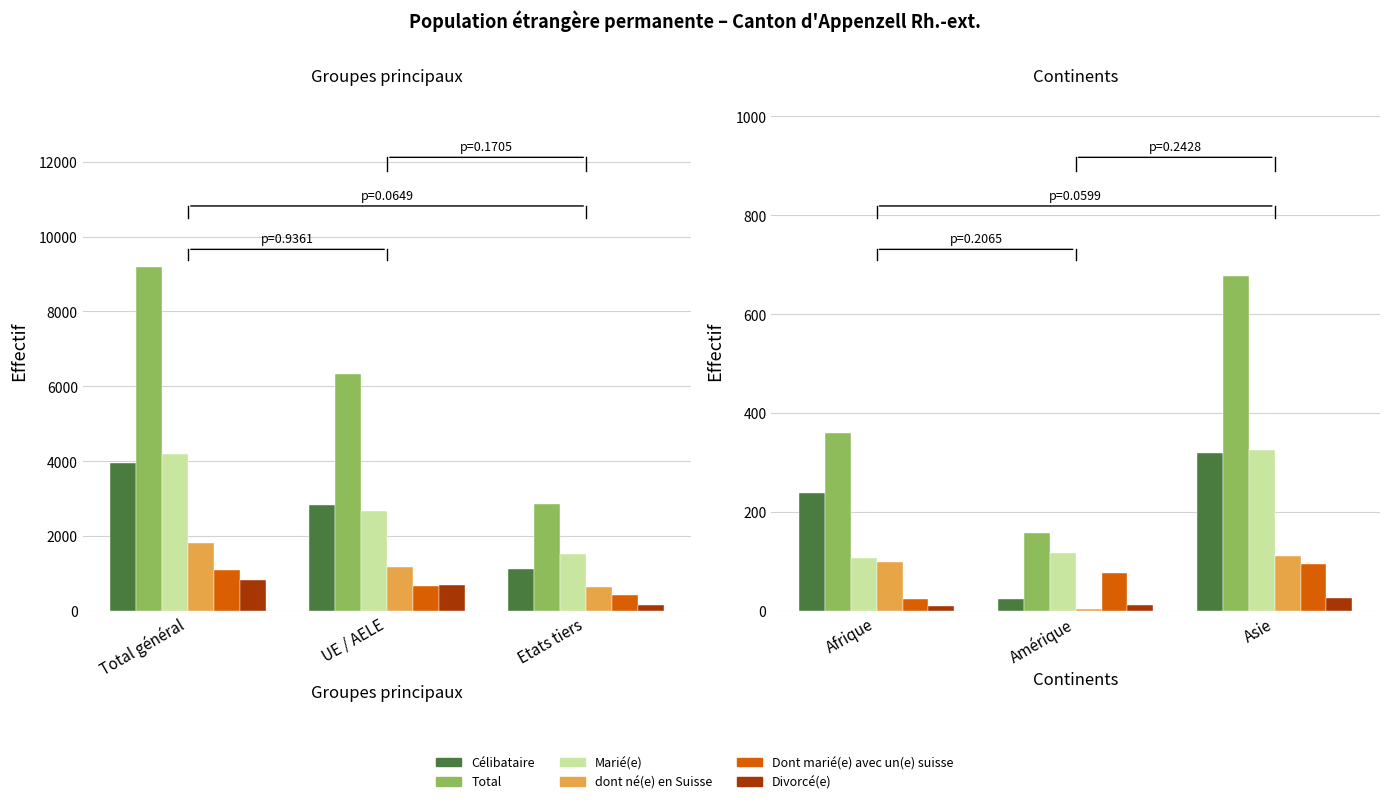

What is the difference between the second highest and minimum values in the Total series?

204